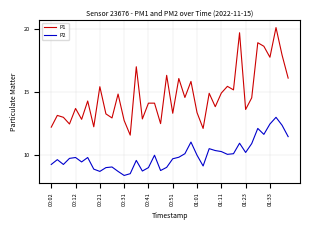

List the series in order of their peak value, lowest first.

P2, P1